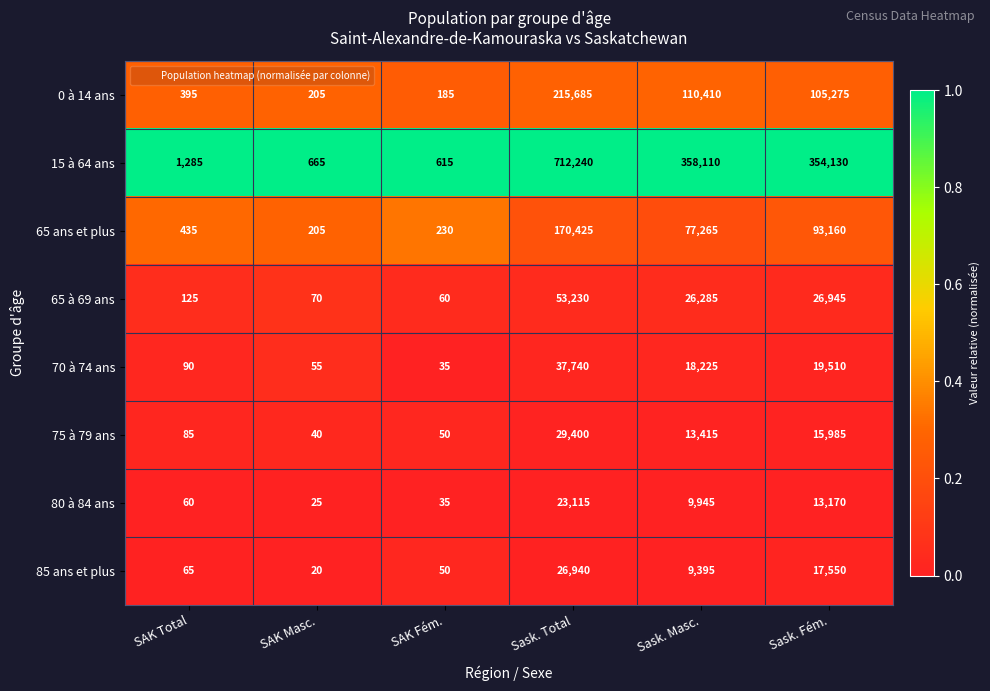

Where does the 75 à 79 ans series first go above 13415?

Sask. Total